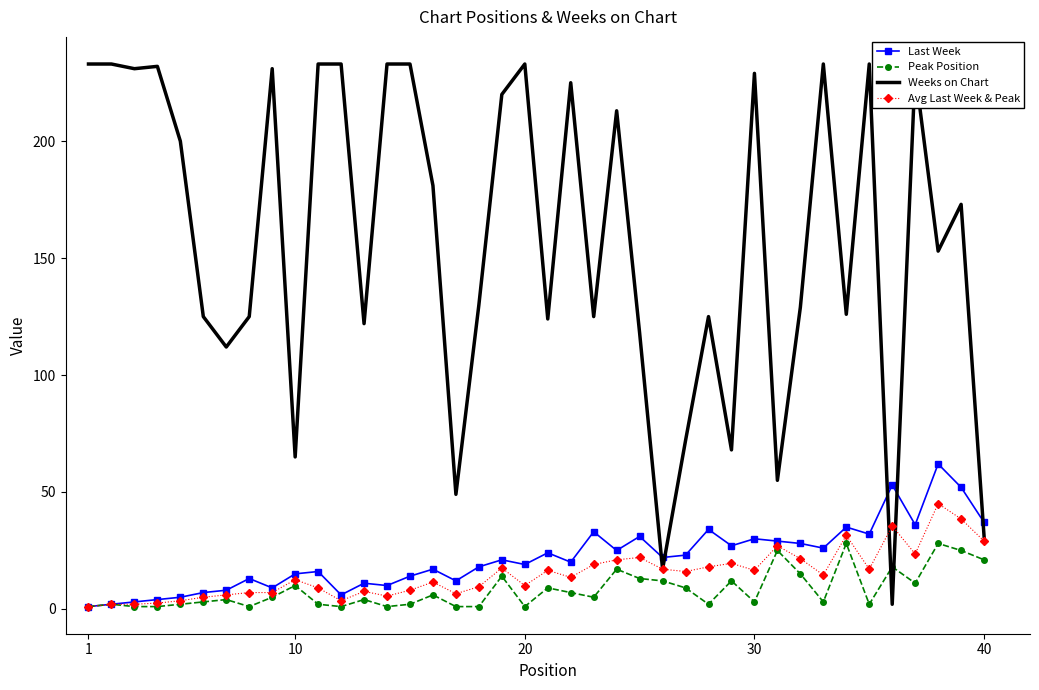

Which series has the widest spread of values?

Weeks on Chart